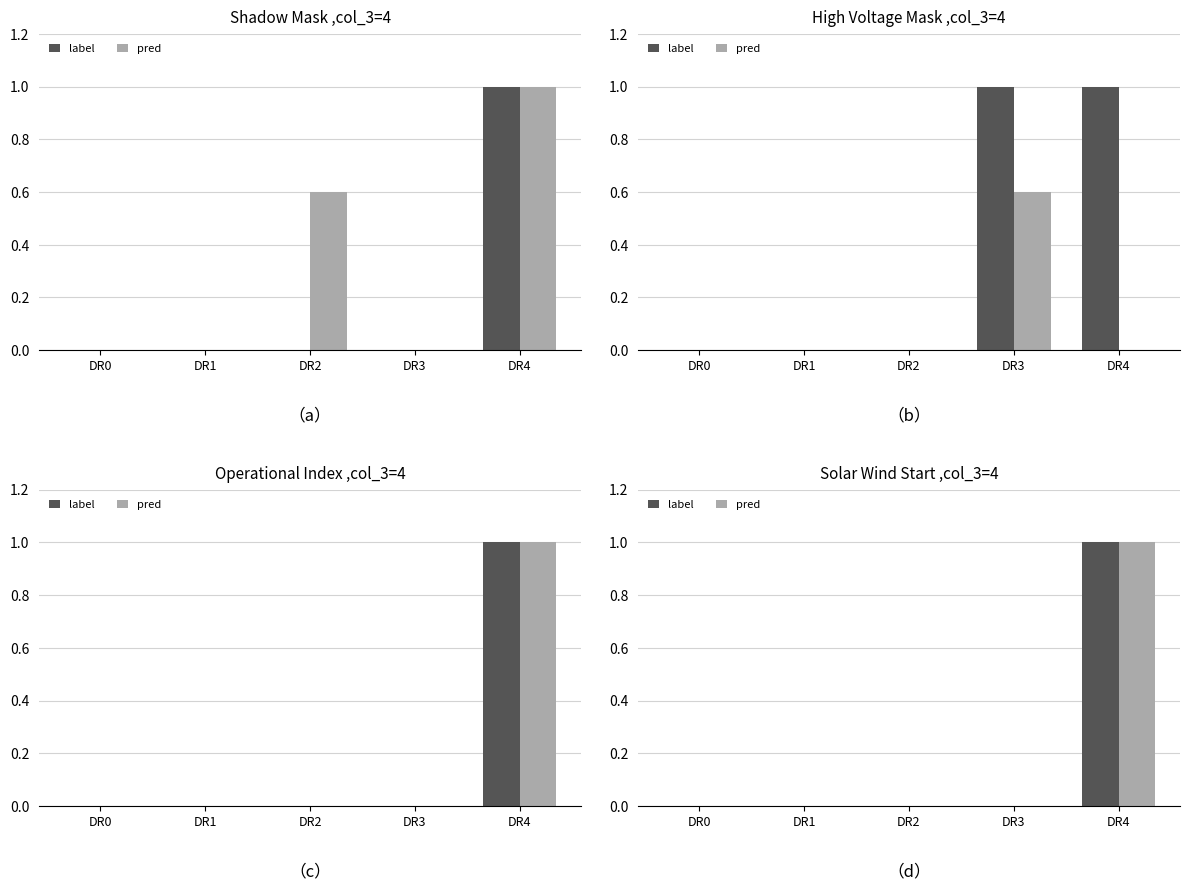

How many values in the label series exceed 0?

1